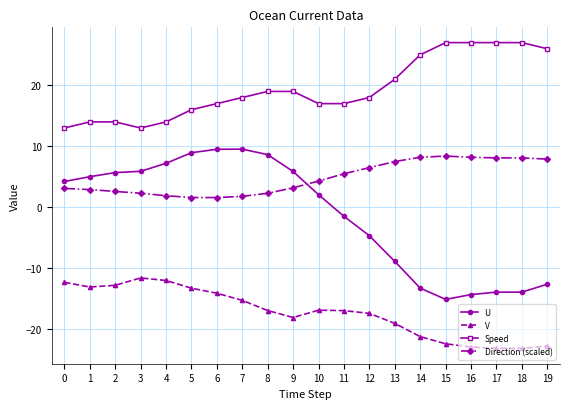

What is the lowest value of the Speed series?

13.0